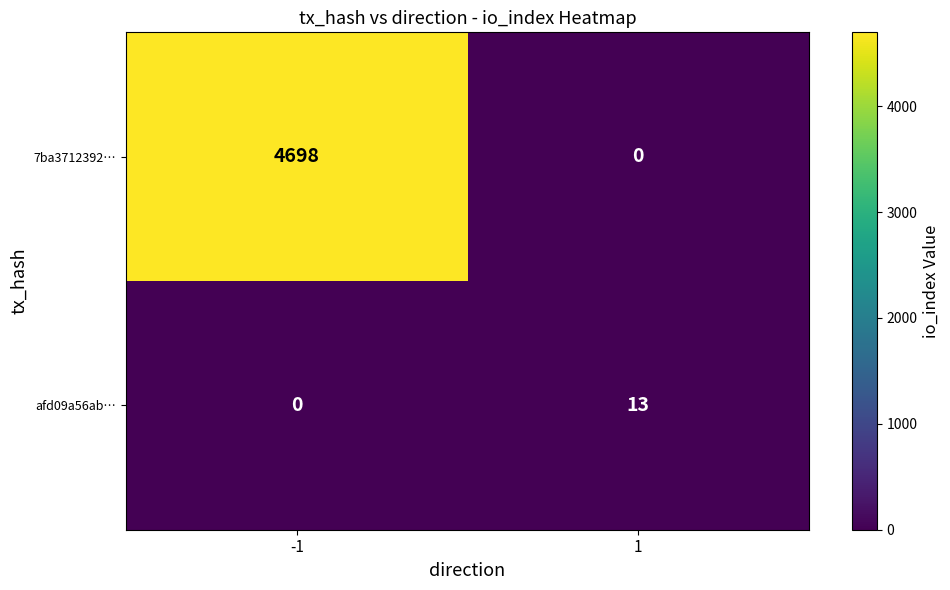

At how many categories does at least one series exceed 157?

1